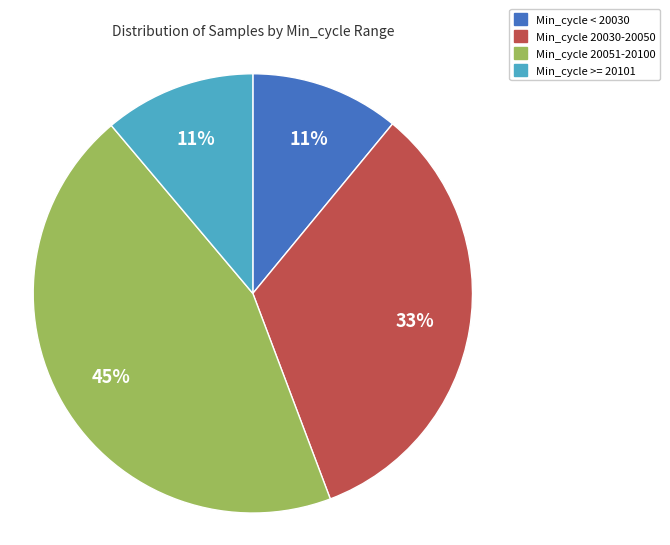

Is there a majority slice in this chart?

No